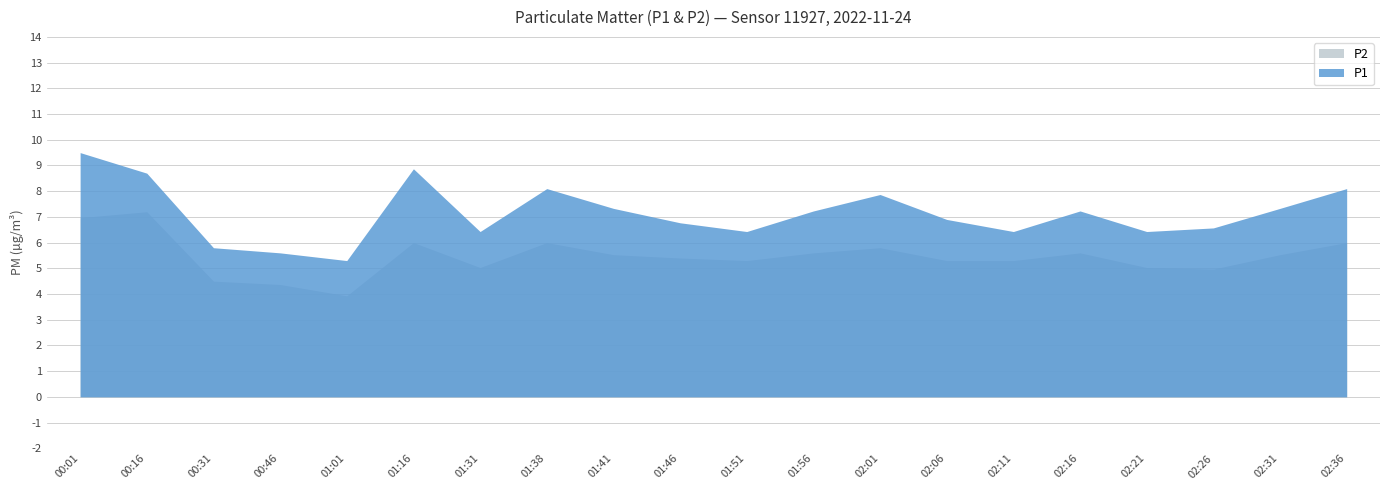

What is the label of the 5th point from the left?

01:01